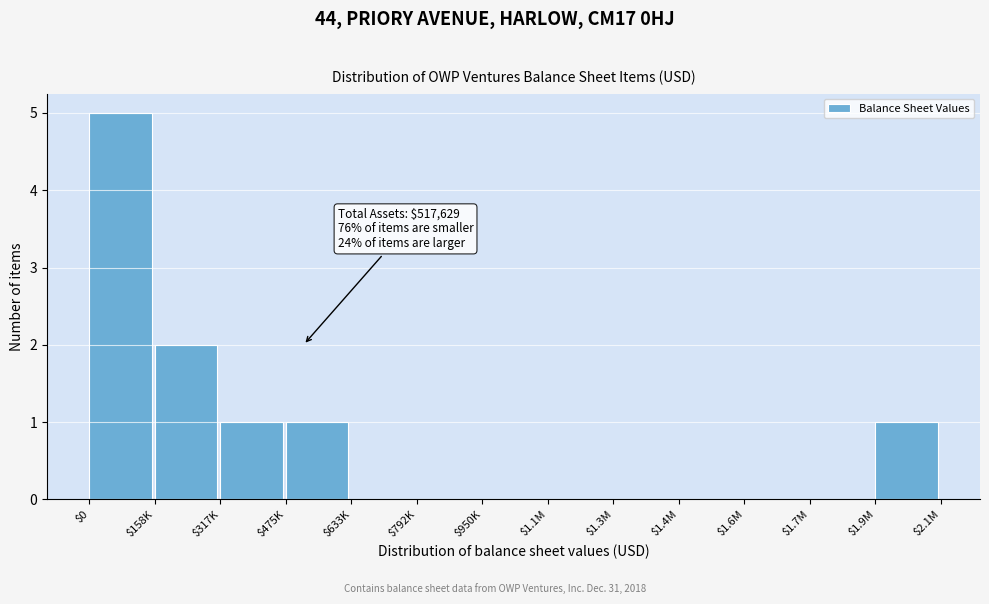

Which category has the highest value across all series?

$0